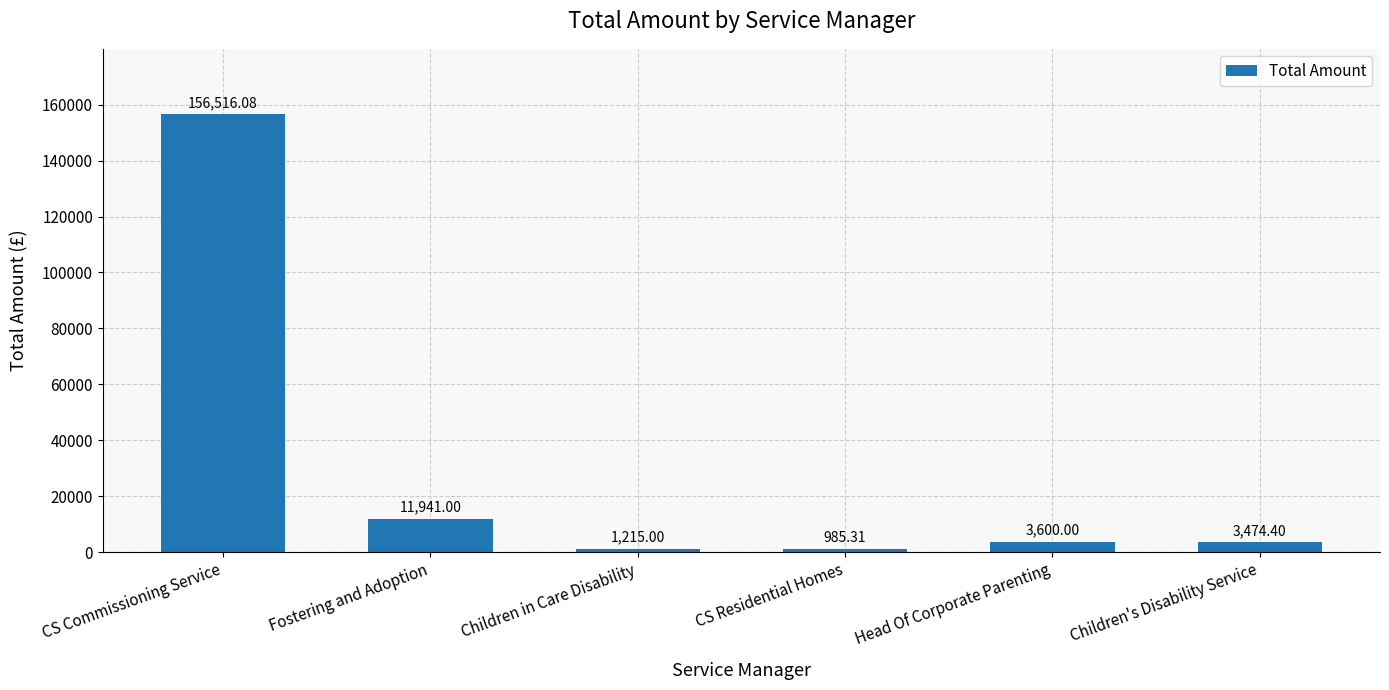

What is the ratio of the value at CS Residential Homes to the value at Fostering and Adoption?

0.1